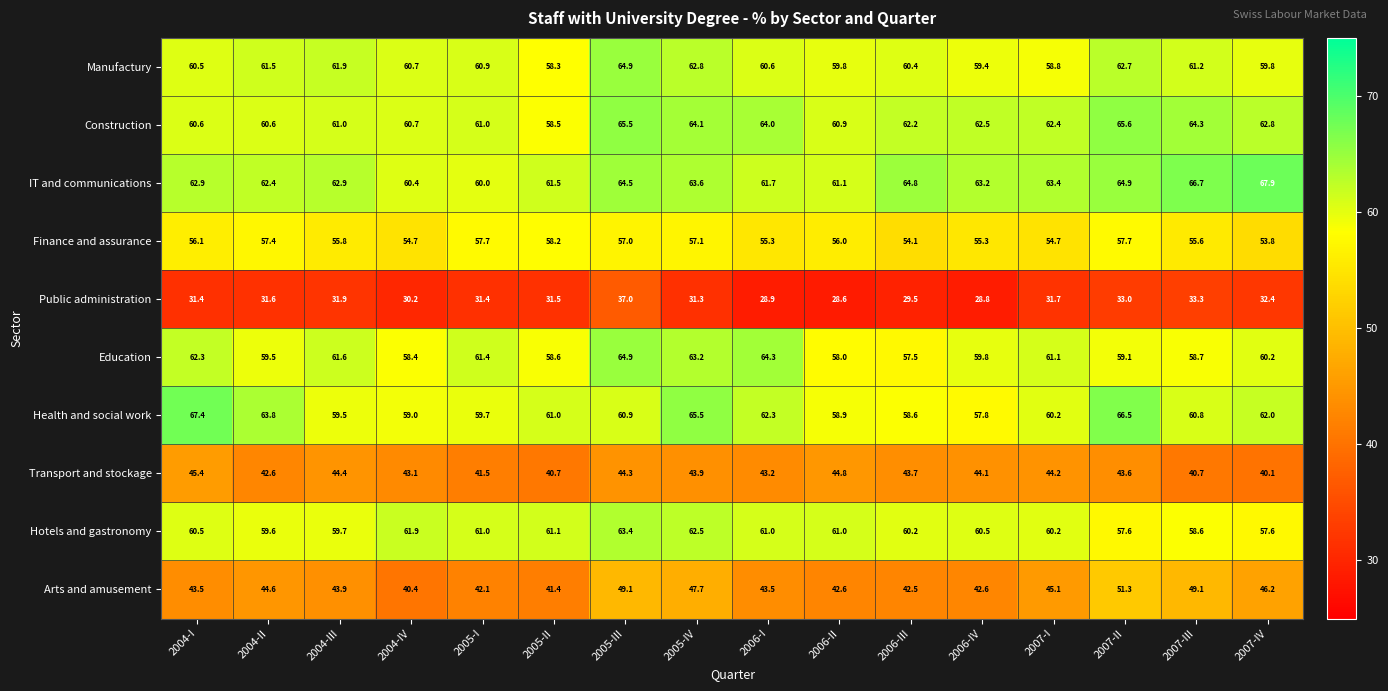

At how many categories does at least one series exceed 35?

16